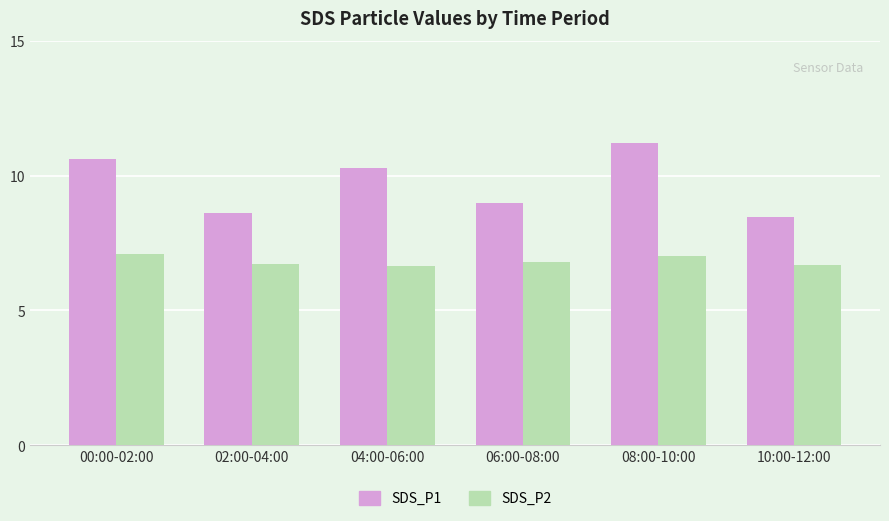

Which series has the widest spread of values?

SDS_P1